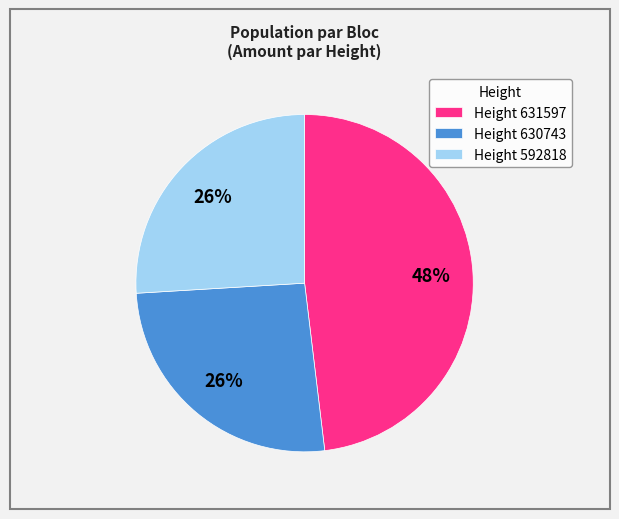

What percentage is the Height 631597 slice, to the nearest percent?

48%